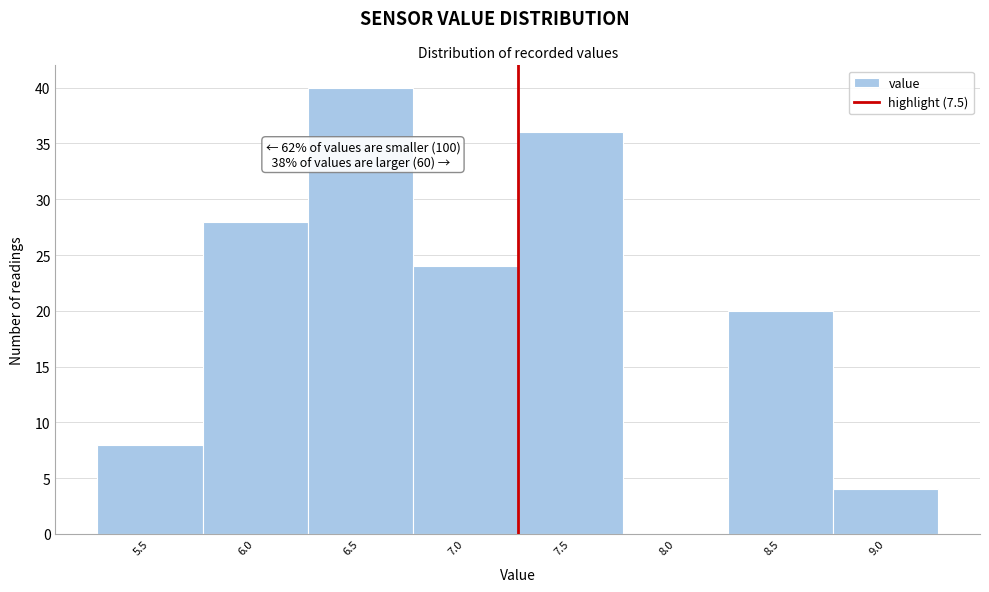

Reading right to left, what are all the values shown in this chart?

9.0=4	8.5=20	8.0=0	7.5=36	7.0=24	6.5=40	6.0=28	5.5=8